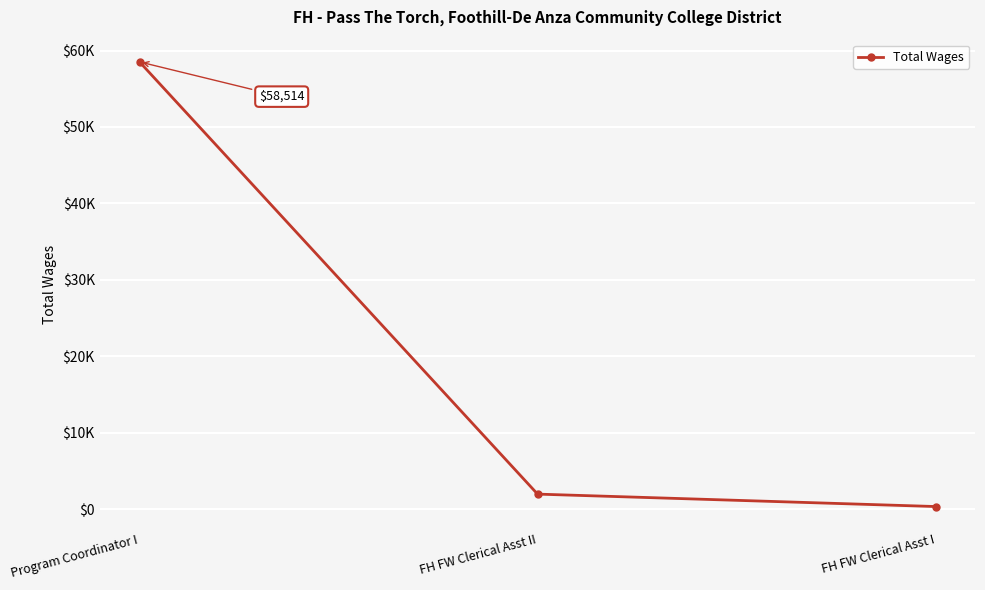

Is this an area chart (filled region under the line)?

No